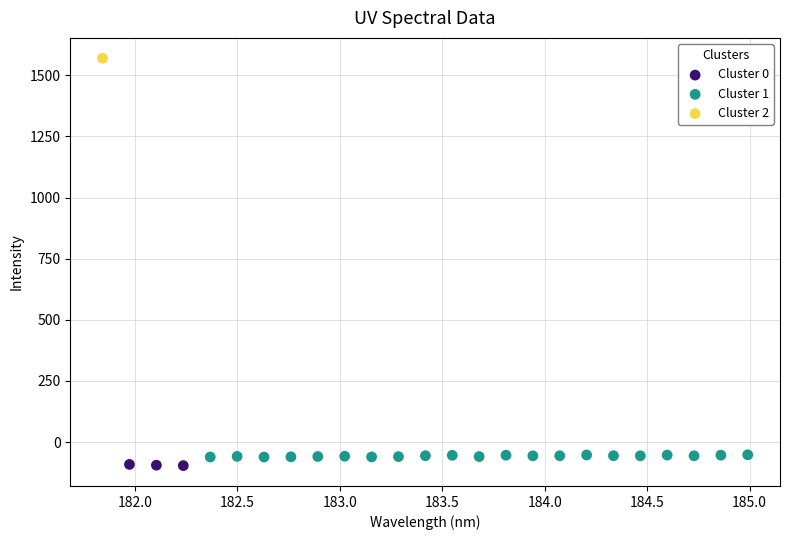

Which series reaches the minimum Y coordinate?

Cluster 0